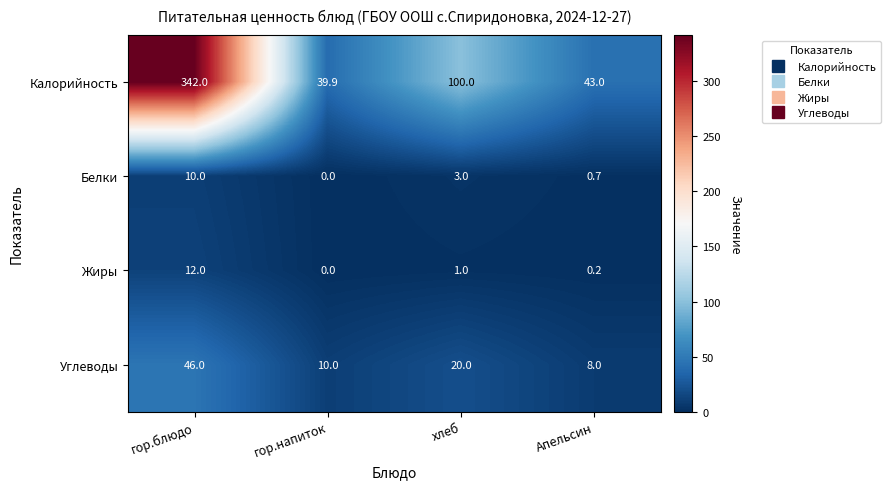

Which series has the widest spread of values?

Калорийность